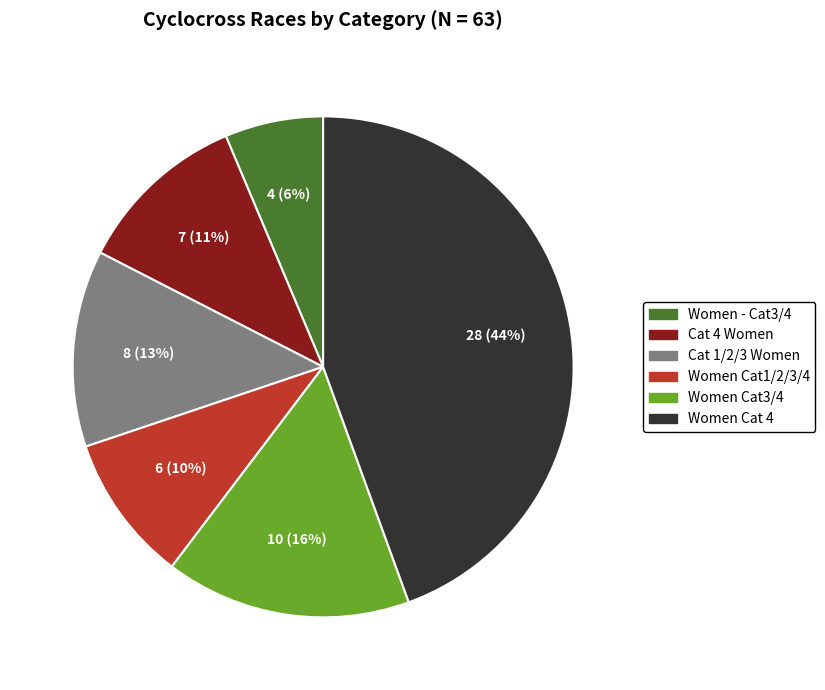

True or false: Women Cat1/2/3/4 accounts for 10% of the total.

True